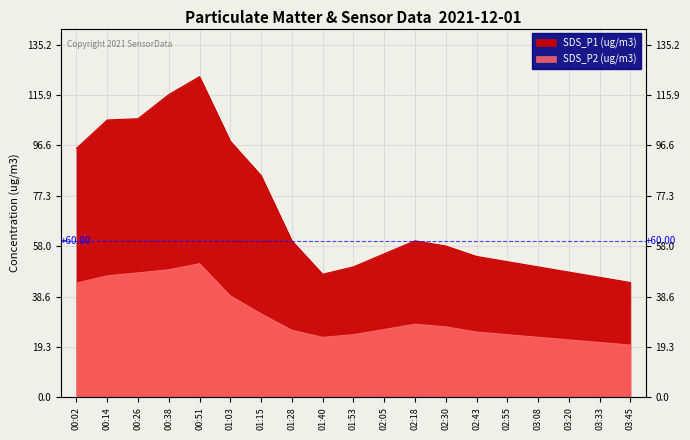

What is the sum of the SDS_P1 (ug/m3) values at 02:05 and 01:40?

102.2